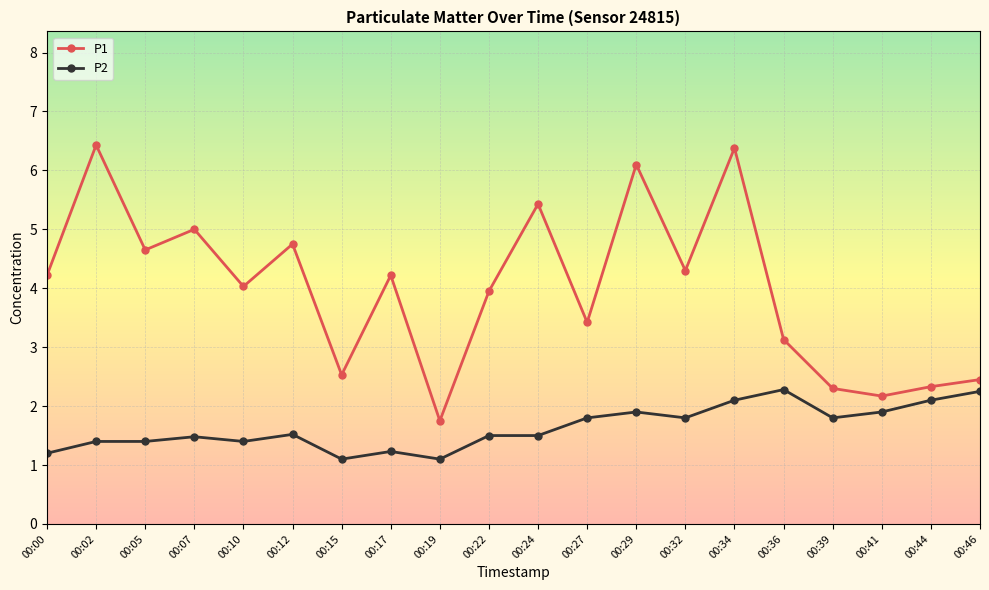

What is the difference between the highest and lowest values at 00:15?

1.4